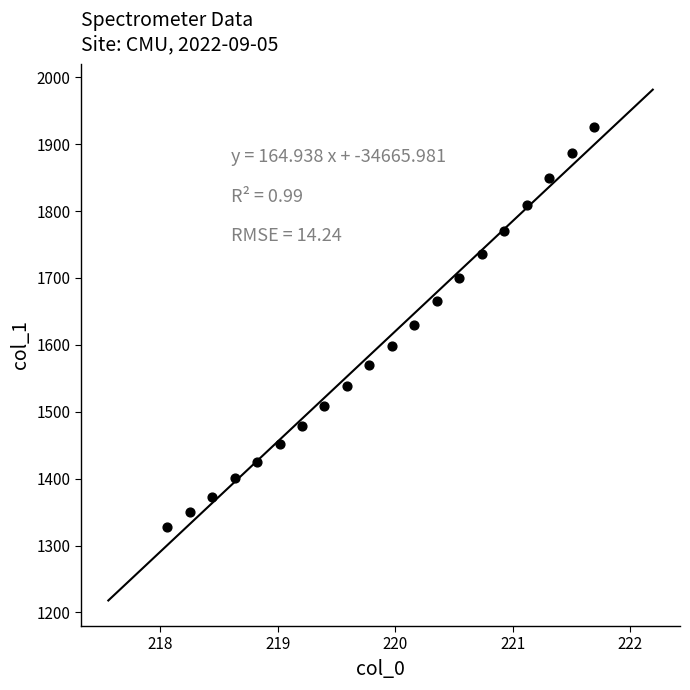

What is the range of X values (max minus min)?

3.6